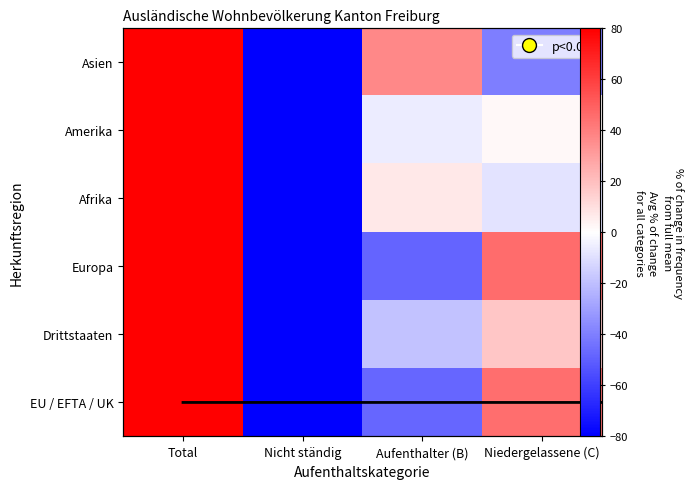

How many positive values does the Europa series have?

2